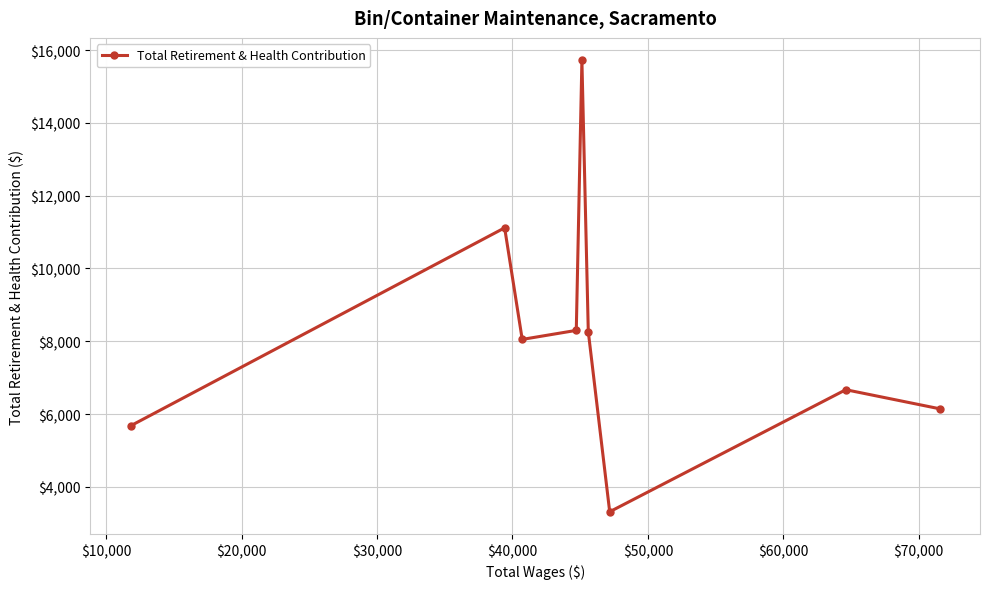

How many points are lower than both their immediate neighbors (excluding endpoints)?

2